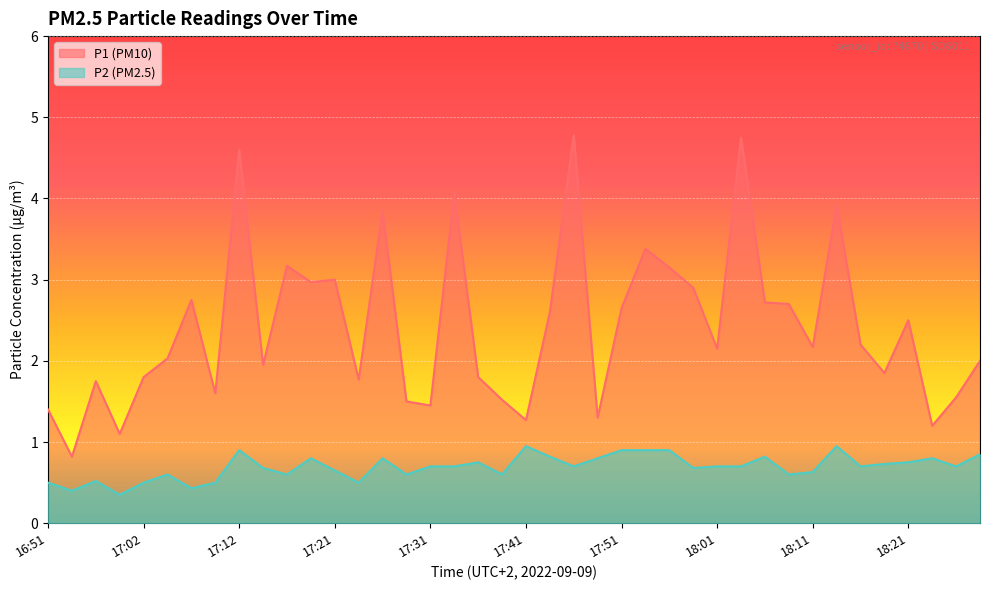

True or false: P2 and P1 intersect in this chart.

False